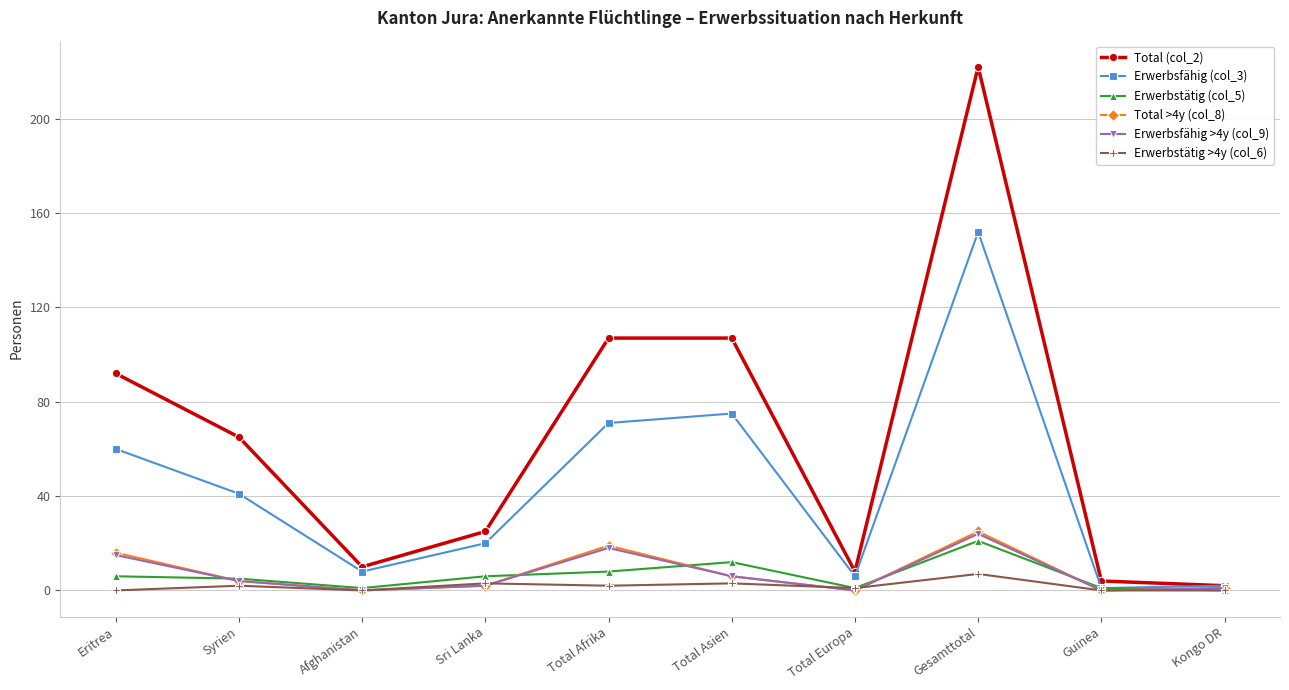

What position from the left is Total Afrika?

5